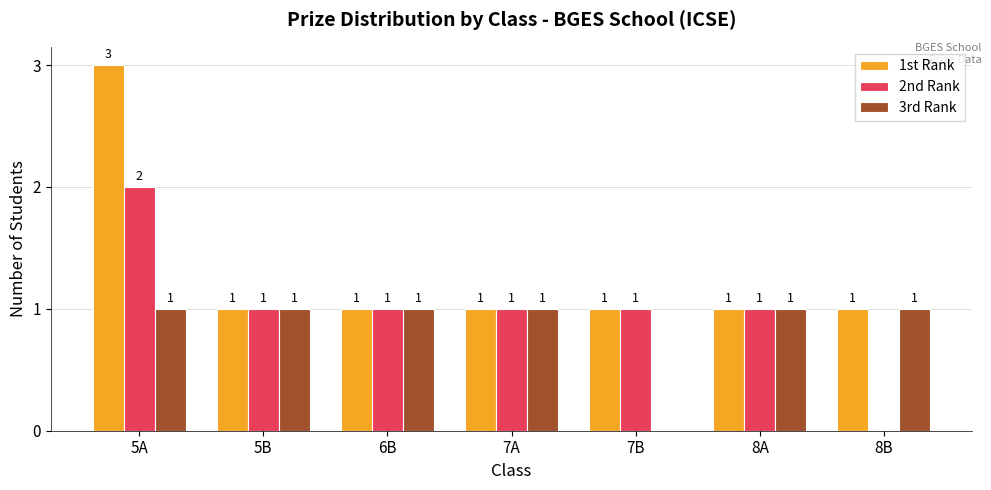

Between 5B and 7B, which series saw the biggest shift?

3rd Rank